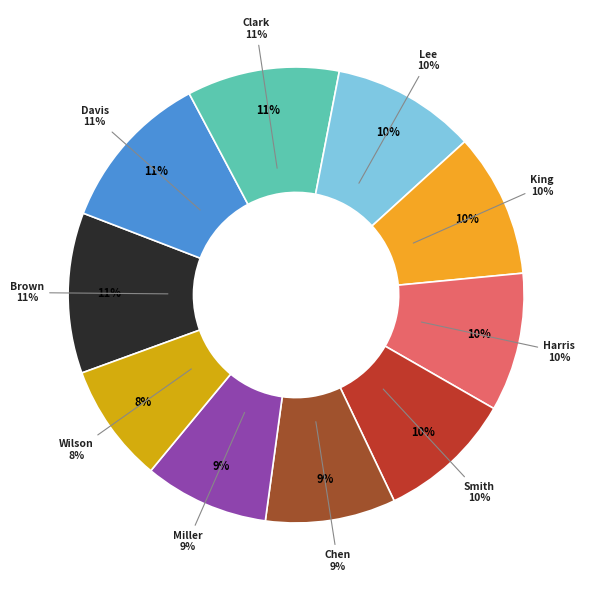

What is the smallest slice in the pie chart?

Laura Wilson